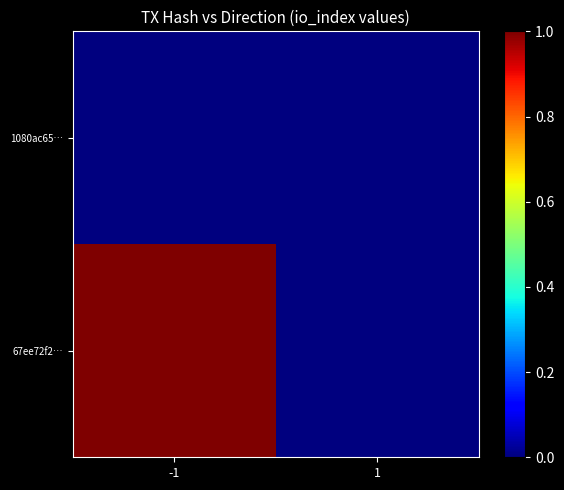

List the series in order of their peak value, highest first.

67ee72f2…, 1080ac65…